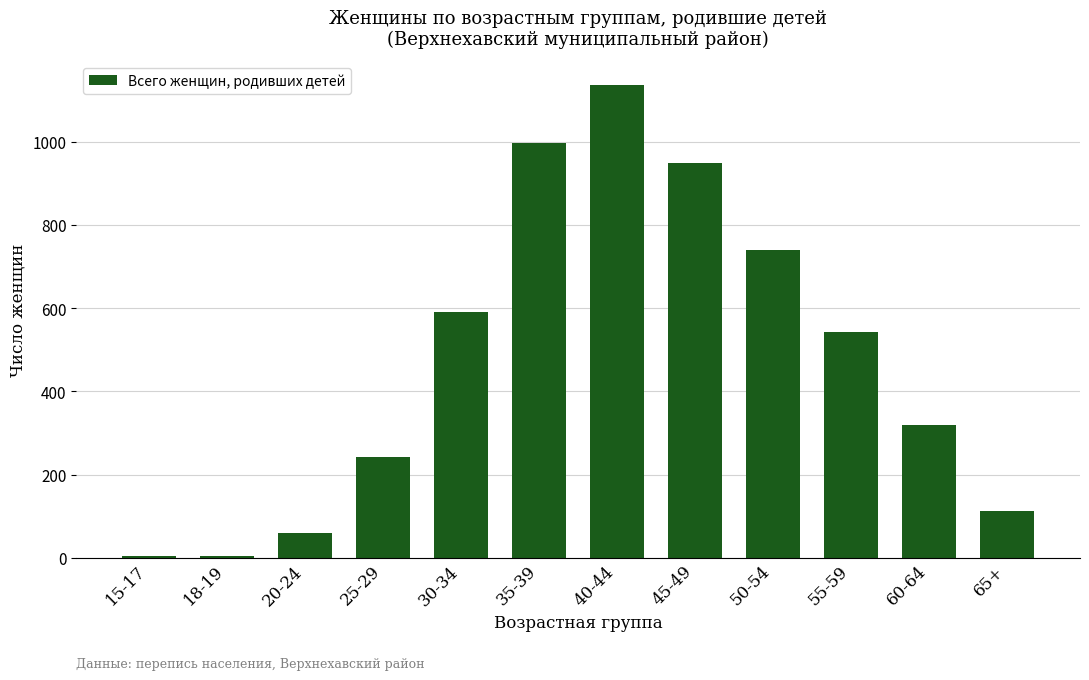

Which label corresponds to the largest value in the chart?

40-44